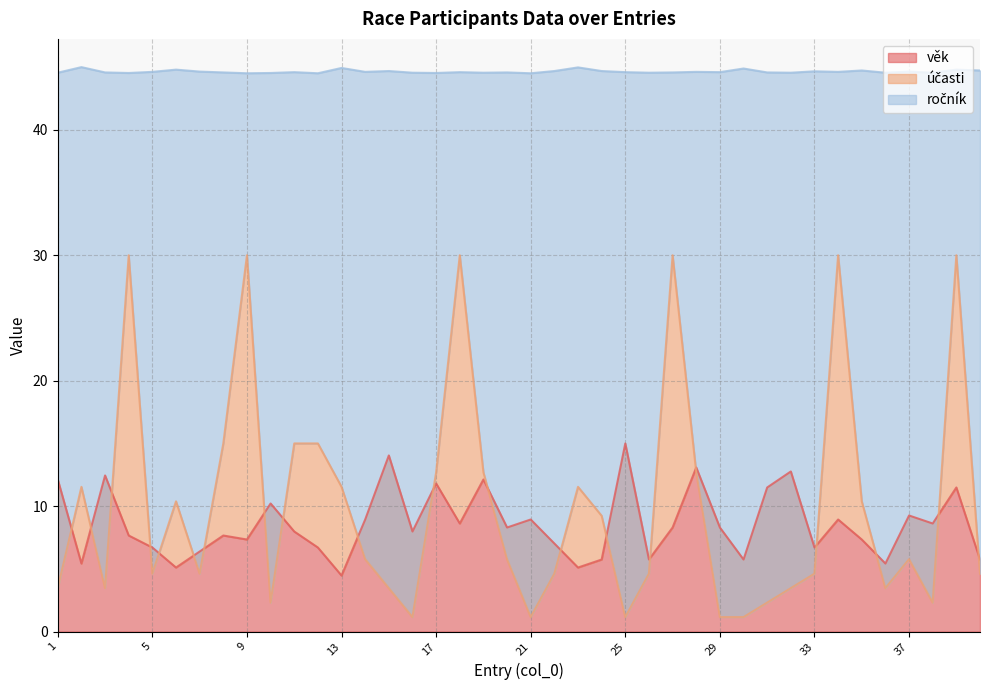

Reading right to left, list all the values displayed in this chart.

věk: 40=5.7	39=11.5	38=8.6	37=9.3	36=5.4	35=7.3	34=8.9	33=6.7	32=12.8	31=11.5	30=5.7	29=8.3	28=13.1	27=8.3	26=5.7	25=15.0	24=5.7	23=5.1	22=7.0	21=8.9	20=8.3	19=12.1	18=8.6	17=11.8	16=8.0	15=14.0	14=8.9	13=4.5	12=6.7	11=8.0	10=10.2	9=7.3	8=7.7	7=6.4	6=5.1	5=6.7	4=7.7	3=12.4	2=5.4	1=12.1
účasti: 40=4.6	39=30.0	38=2.3	37=5.8	36=3.5	35=10.4	34=30.0	33=4.6	32=3.5	31=2.3	30=1.2	29=1.2	28=12.7	27=30.0	26=4.6	25=1.2	24=9.2	23=11.5	22=4.6	21=1.2	20=5.8	19=12.7	18=30.0	17=12.7	16=1.2	15=3.5	14=5.8	13=11.5	12=15.0	11=15.0	10=2.3	9=30.0	8=15.0	7=4.6	6=10.4	5=4.6	4=30.0	3=3.5	2=11.5	1=3.5
ročník: 40=44.7	39=44.8	38=44.6	37=44.6	36=44.6	35=44.7	34=44.6	33=44.7	32=44.6	31=44.6	30=44.9	29=44.6	28=44.6	27=44.6	26=44.6	25=44.6	24=44.7	23=45.0	22=44.7	21=44.5	20=44.6	19=44.6	18=44.6	17=44.5	16=44.6	15=44.7	14=44.6	13=44.9	12=44.5	11=44.6	10=44.5	9=44.5	8=44.6	7=44.6	6=44.8	5=44.6	4=44.5	3=44.6	2=45.0	1=44.6